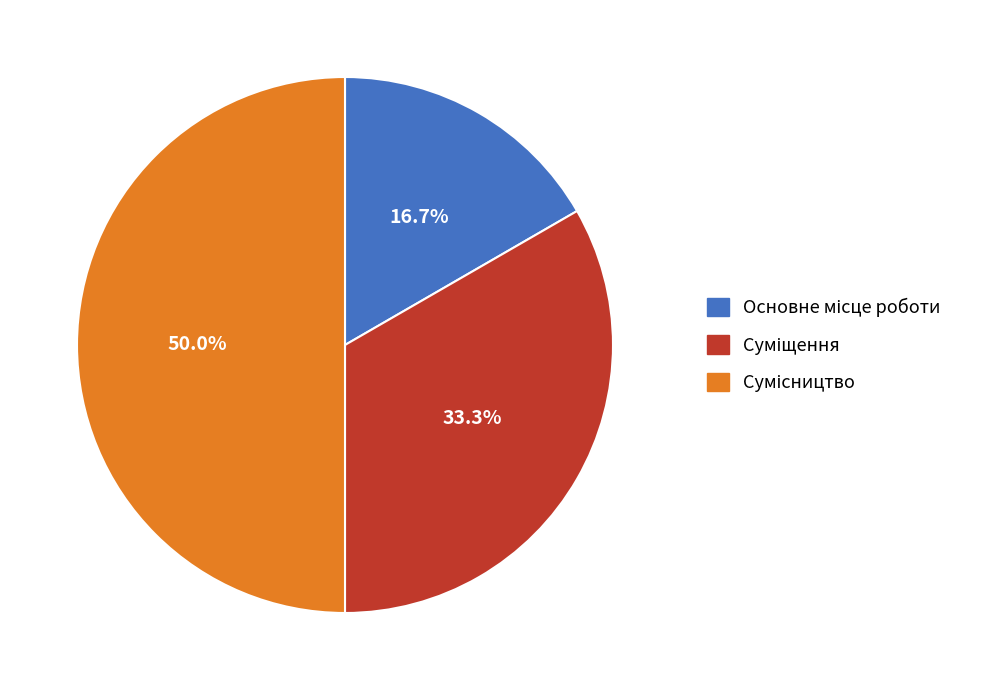

To the nearest percent, what is the difference between the largest and smallest slice percentages?

33%